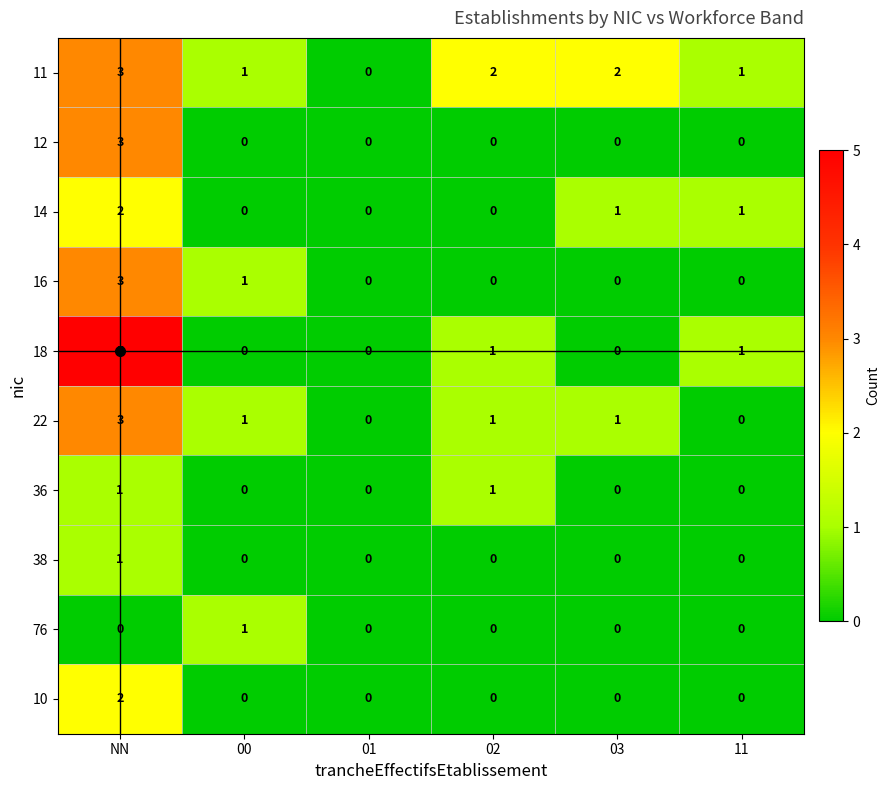

How many categories are shown in the chart?

6